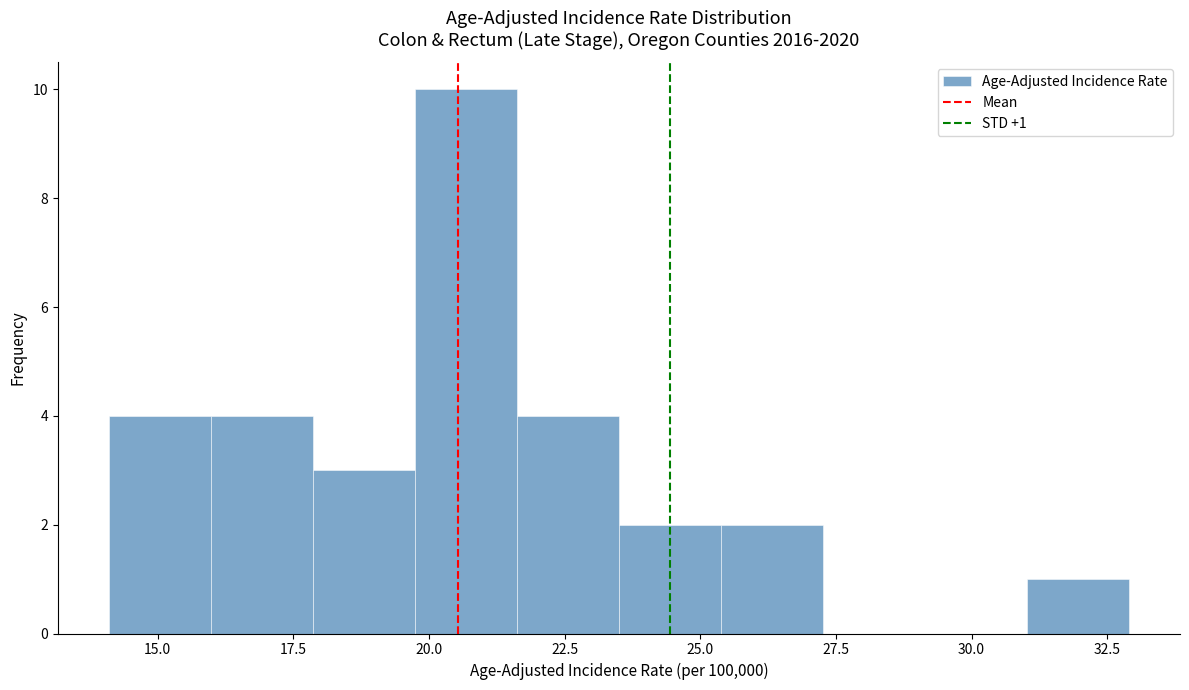

Read against the x-axis, roughly where is the centre of the tallest bar?

20.5